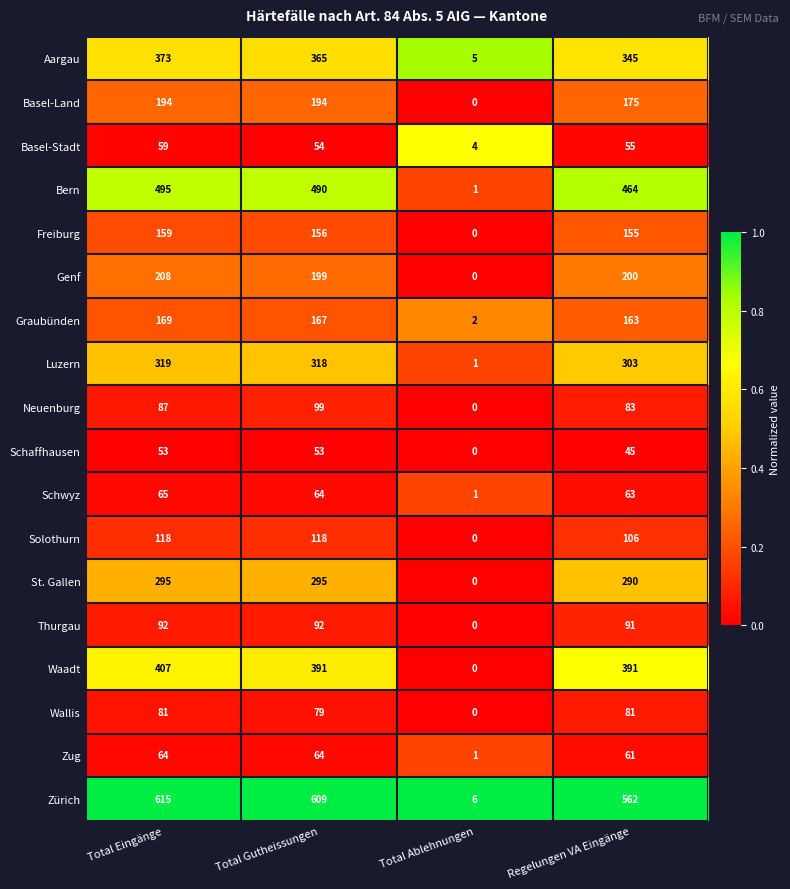

Is it true that Graubünden equals 163 at Regelungen VA Eingänge?

True